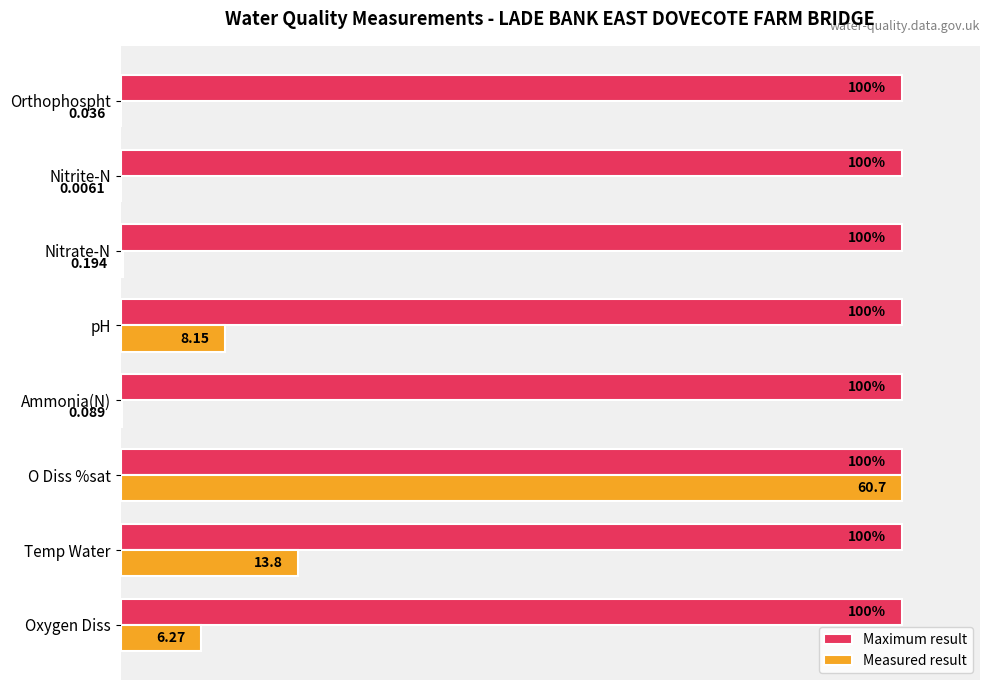

Where is Measured result nearest to the value 50?

Temp Water